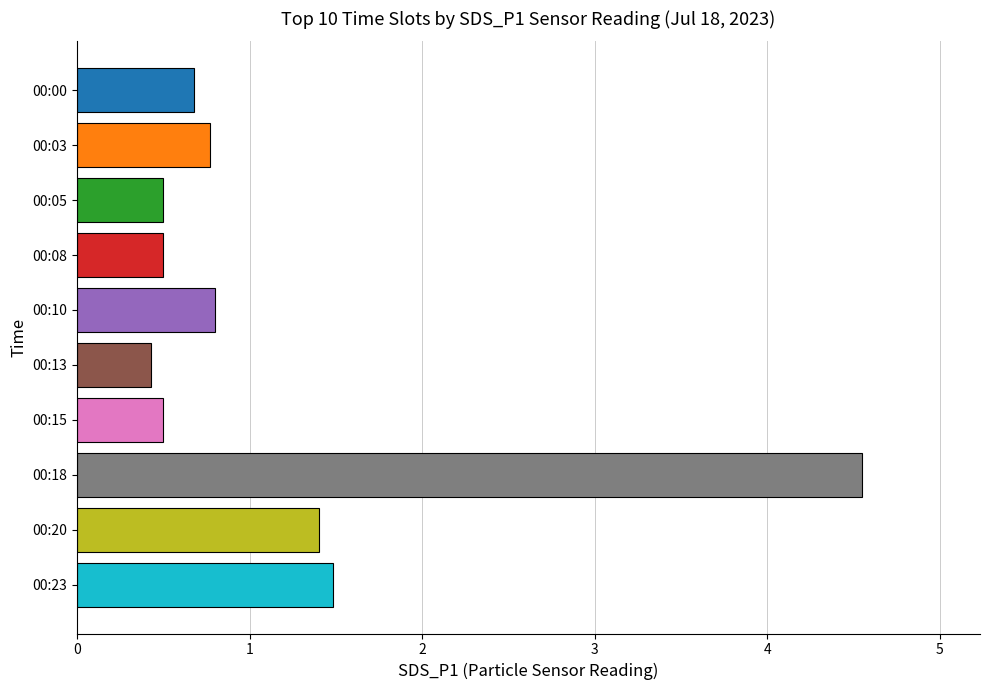

What is the average value?

1.2